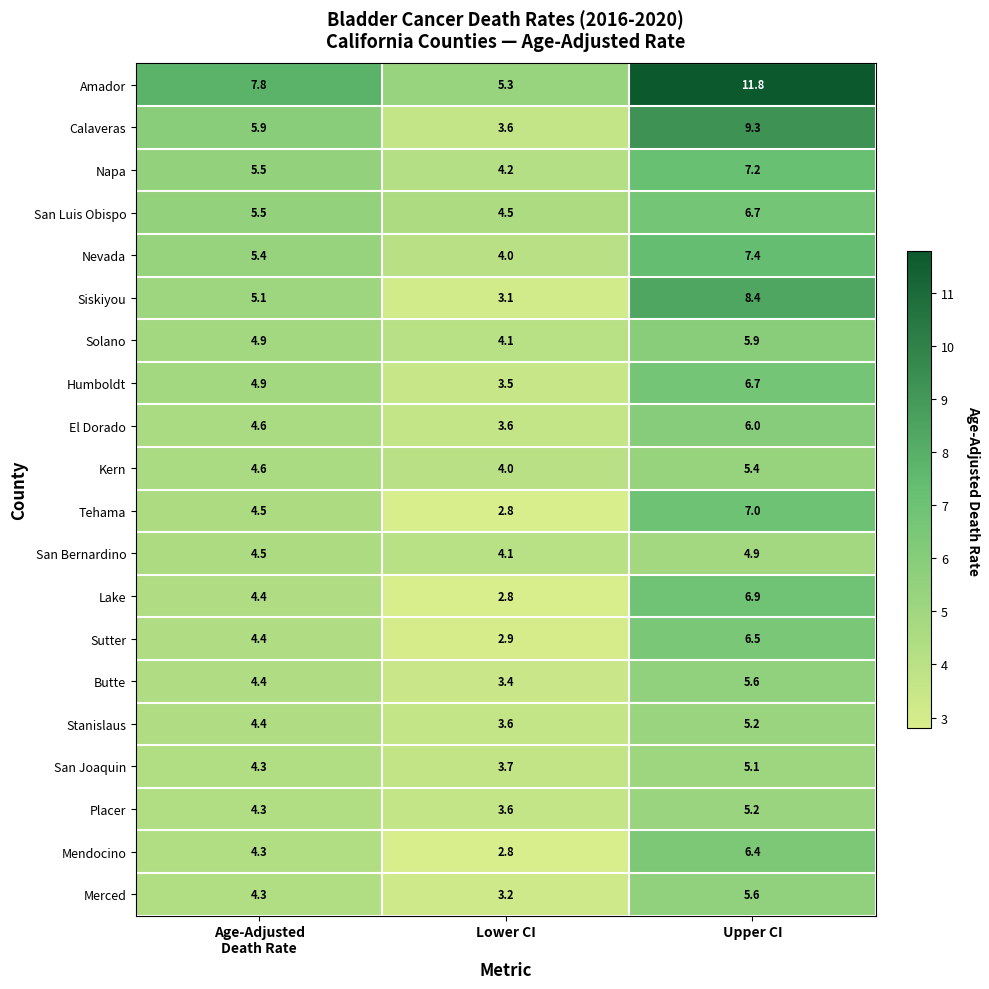

At which category does the chart reach its minimum across all series?

Lower CI